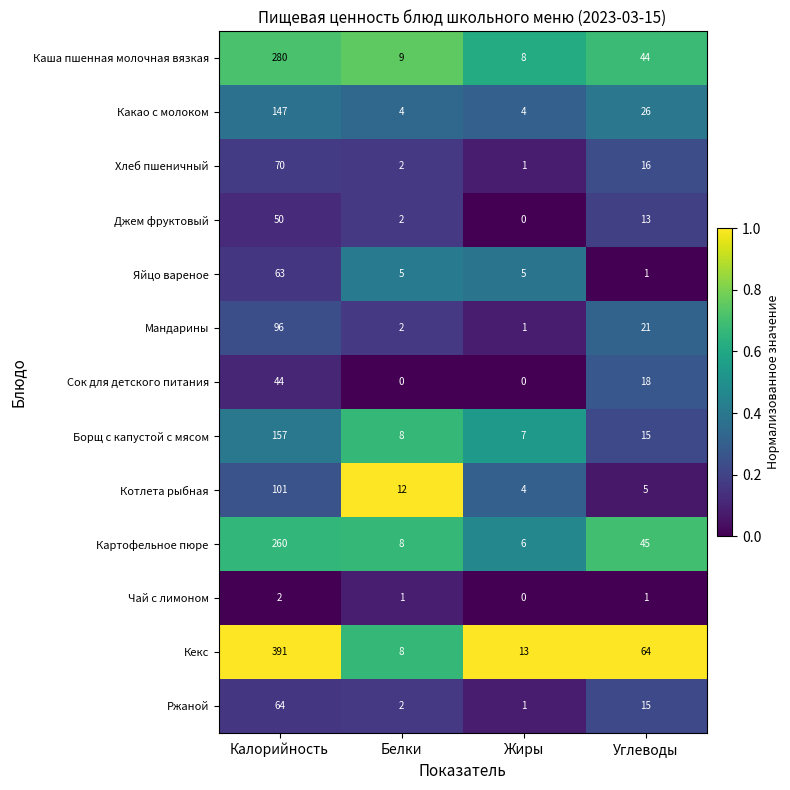

Which category has the highest value in the Картофельное пюре series?

Калорийность